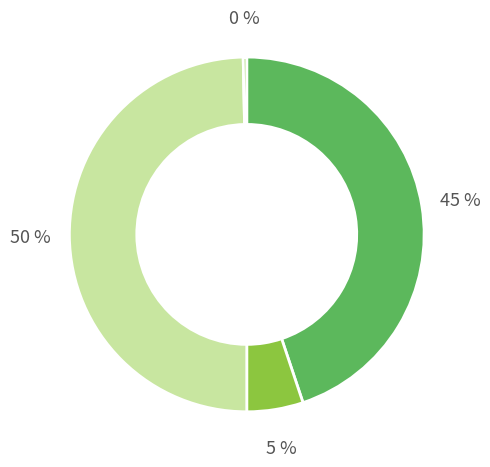

Does any single category account for the majority?

No